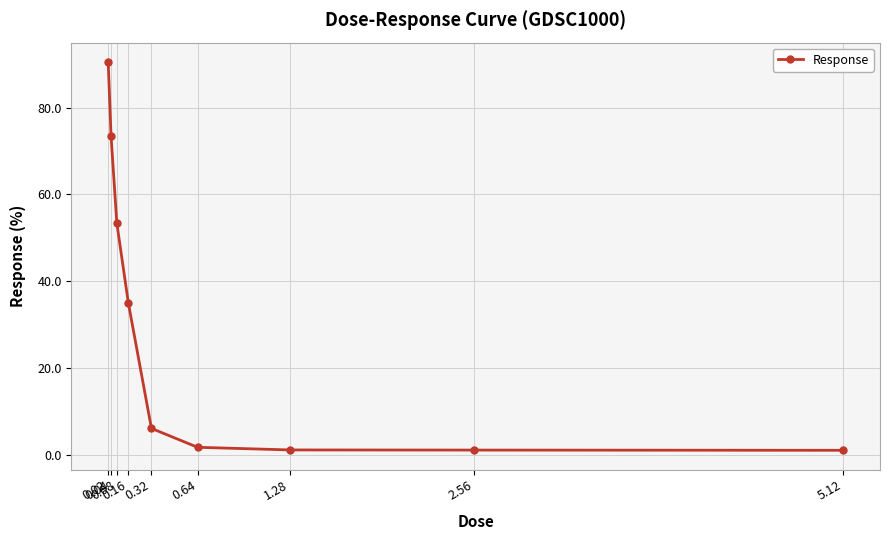

What position from the right is 0.02?

9